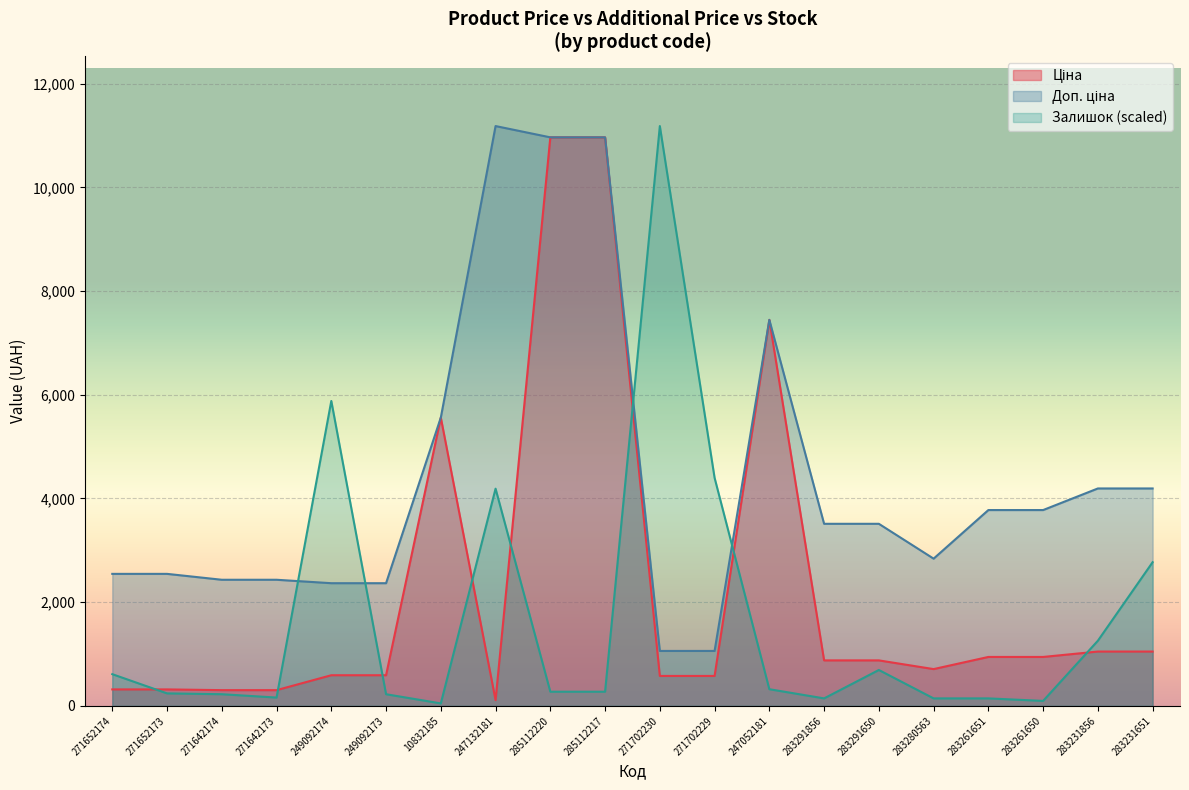

Is it true that Залишок equals 1230.1 at 283291650?

False